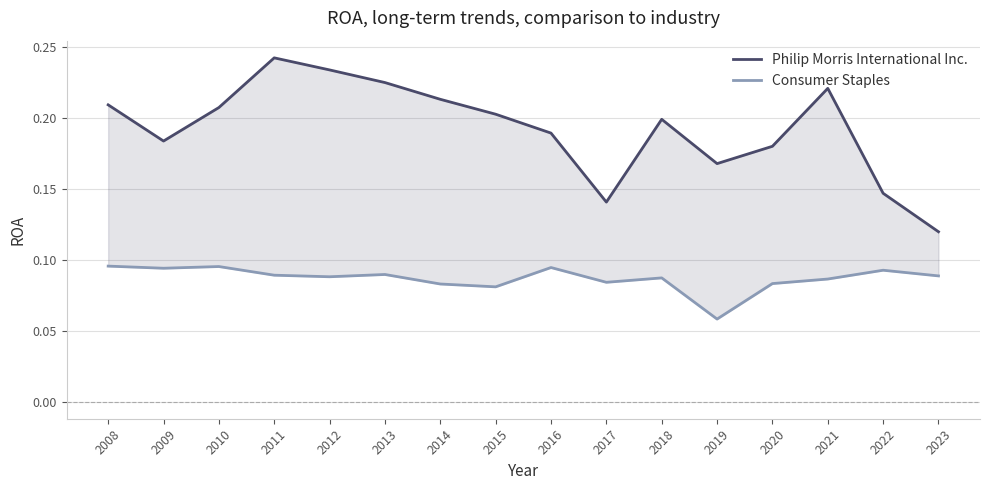

True or false: Consumer Staples and Philip Morris International Inc. intersect in this chart.

False